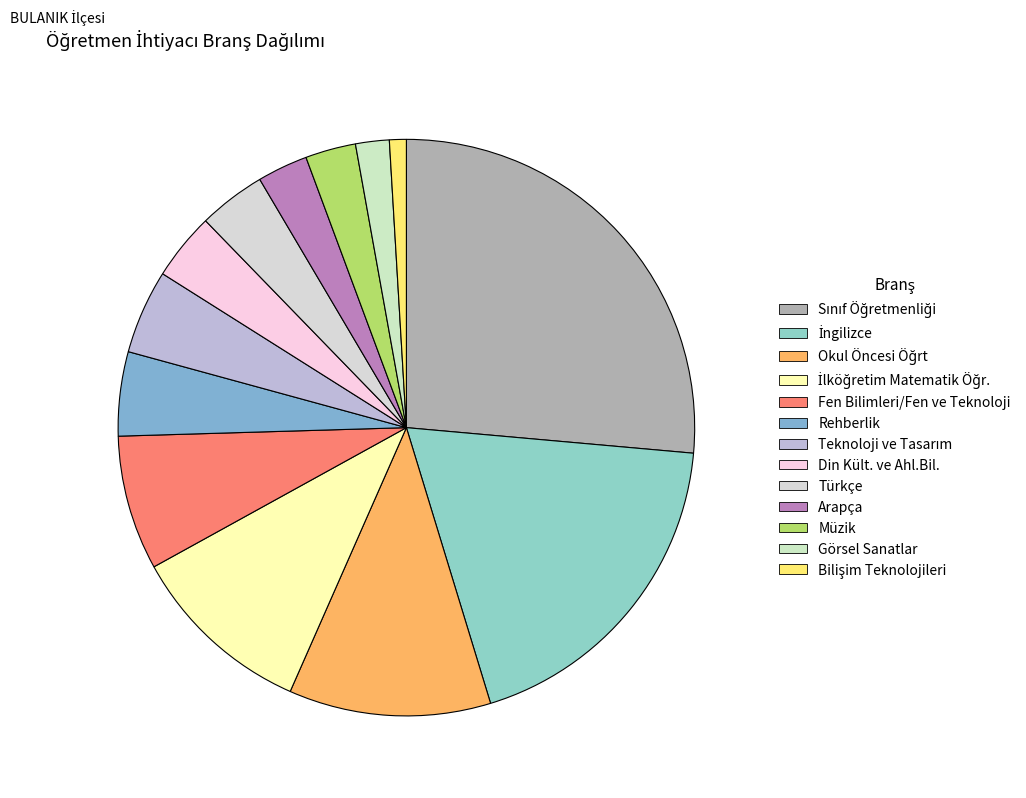

Which slice is the largest?

Sınıf Öğretmenliği